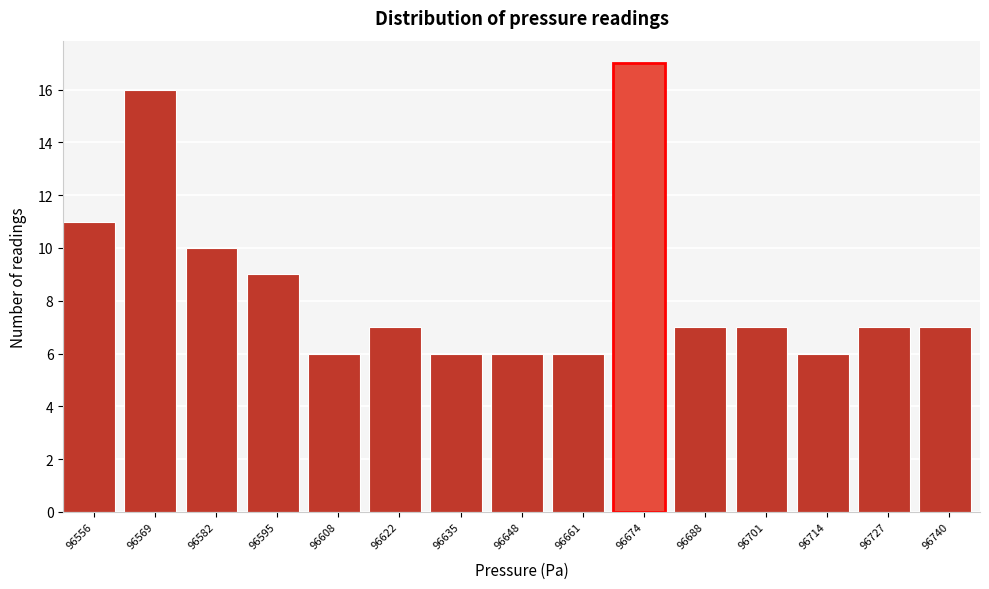

Reading left to right, transcribe all the data shown in this chart.

96556=11	96569=16	96582=10	96595=9	96608=6	96622=7	96635=6	96648=6	96661=6	96674=17	96688=7	96701=7	96714=6	96727=7	96740=7